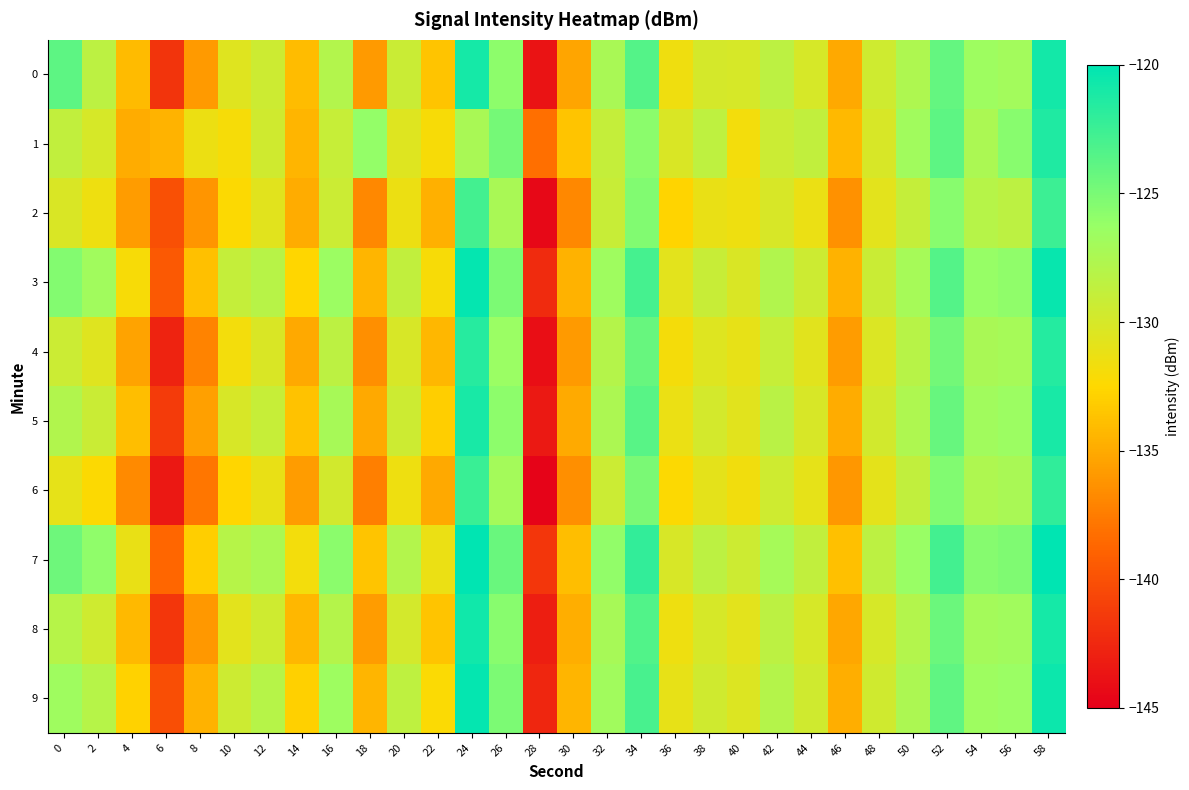

Count the number of data series in this chart.

10